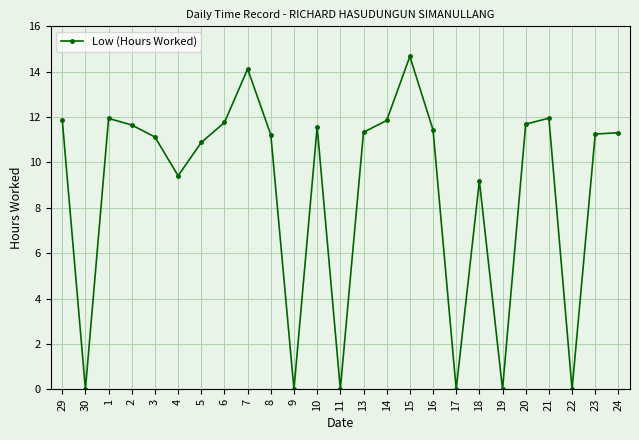

Between 18 and 14, which is larger?

14